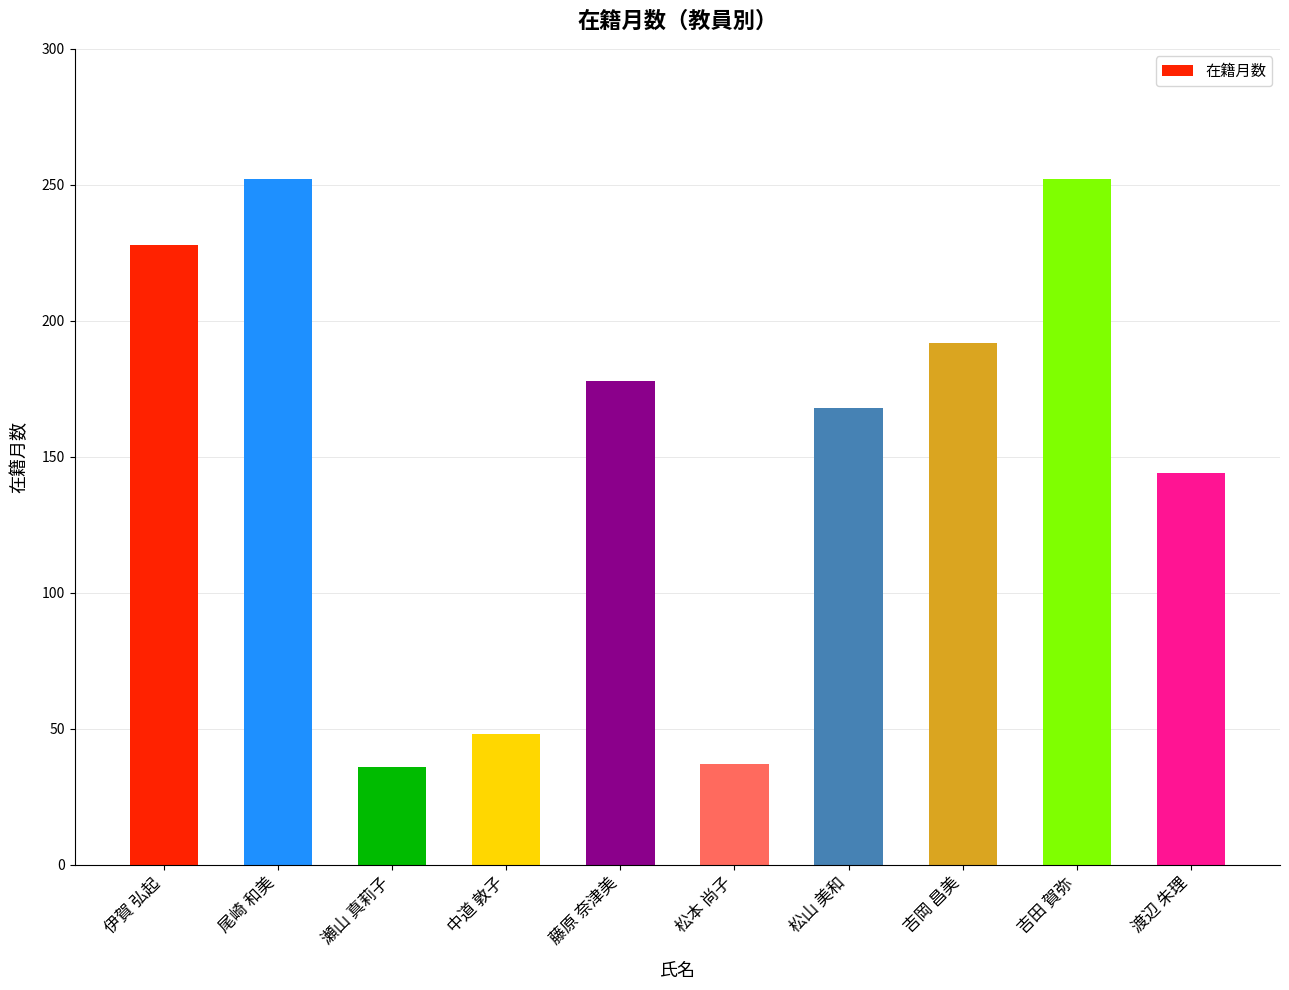

Read the value at 松山 美和, to the nearest 50.

150